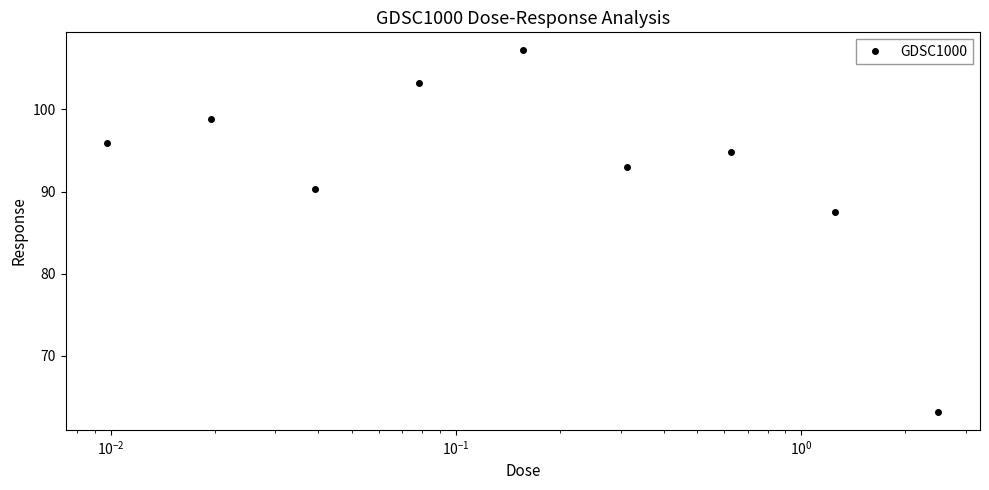

What is the sum of all values?

833.9